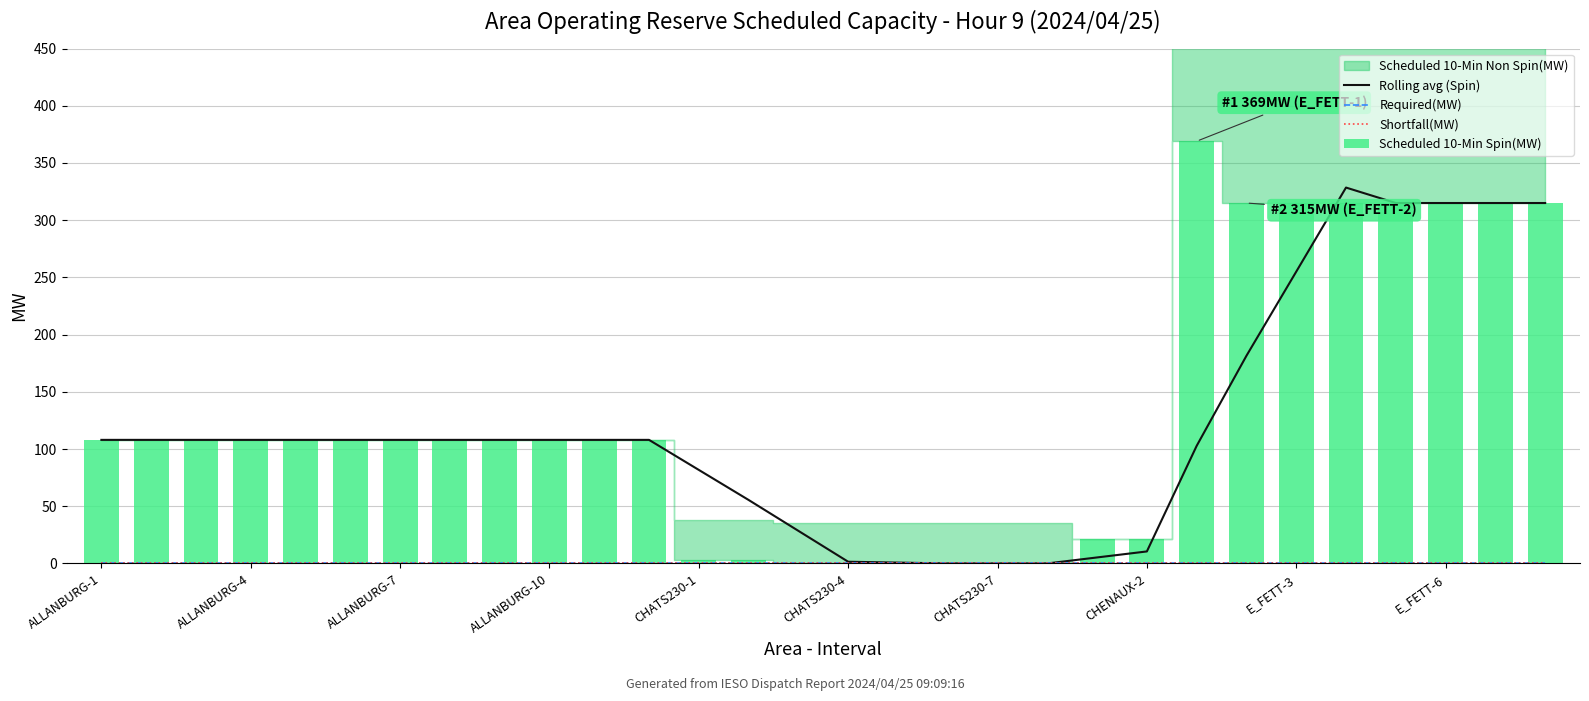

The value of Scheduled 10-Min Spin(MW) at CHATS230-7 is 0.0. True or false?

True